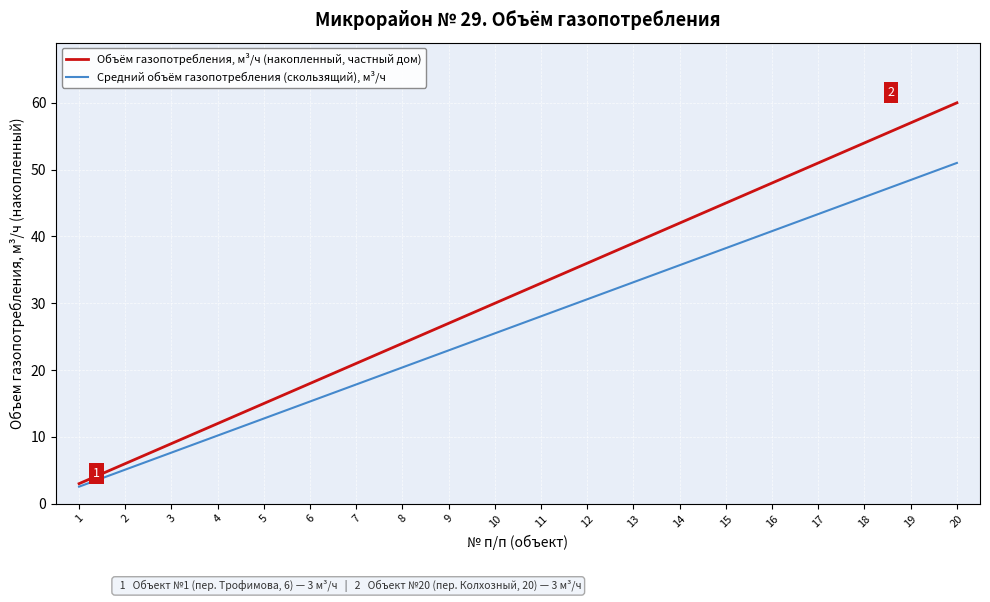

What is the average value of the Объём газопотребления, м³/ч (накопленный, частный дом) series?

31.5